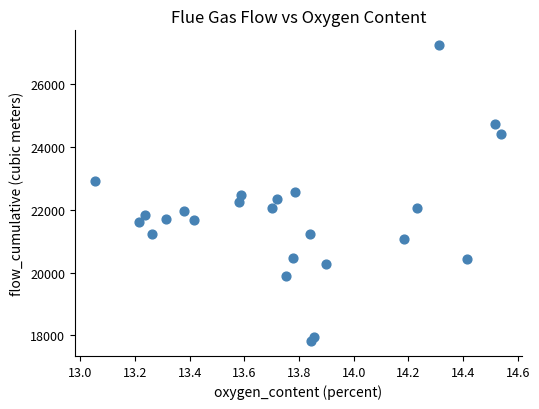

What is the range of X values (max minus min)?

1.5